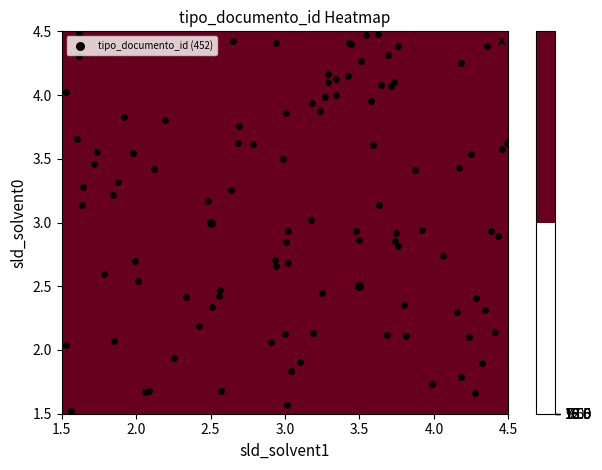

How many series are shown in this chart?

1